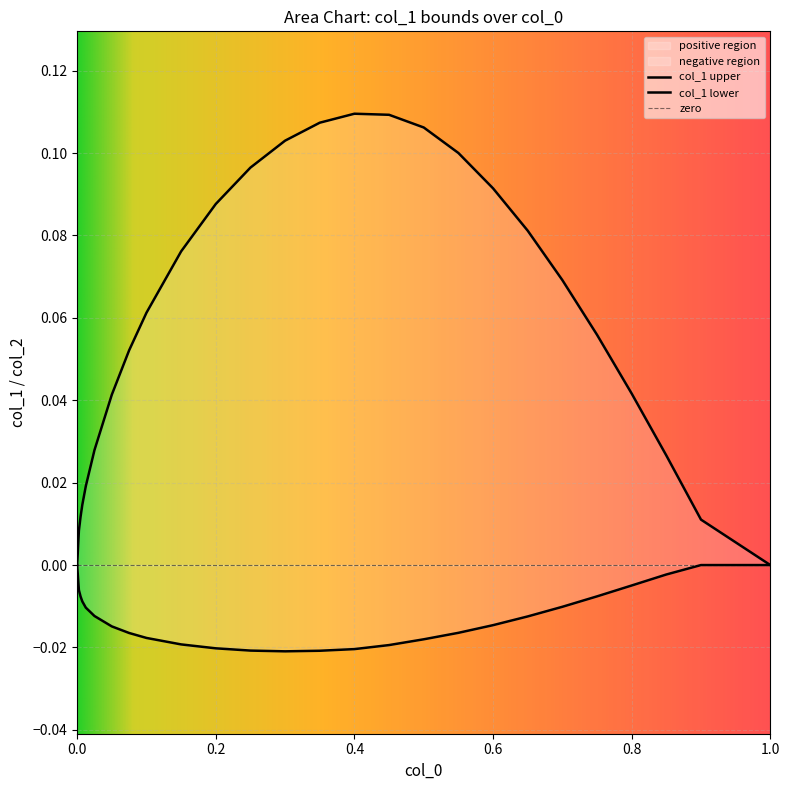

Count the number of categories in the chart.

26